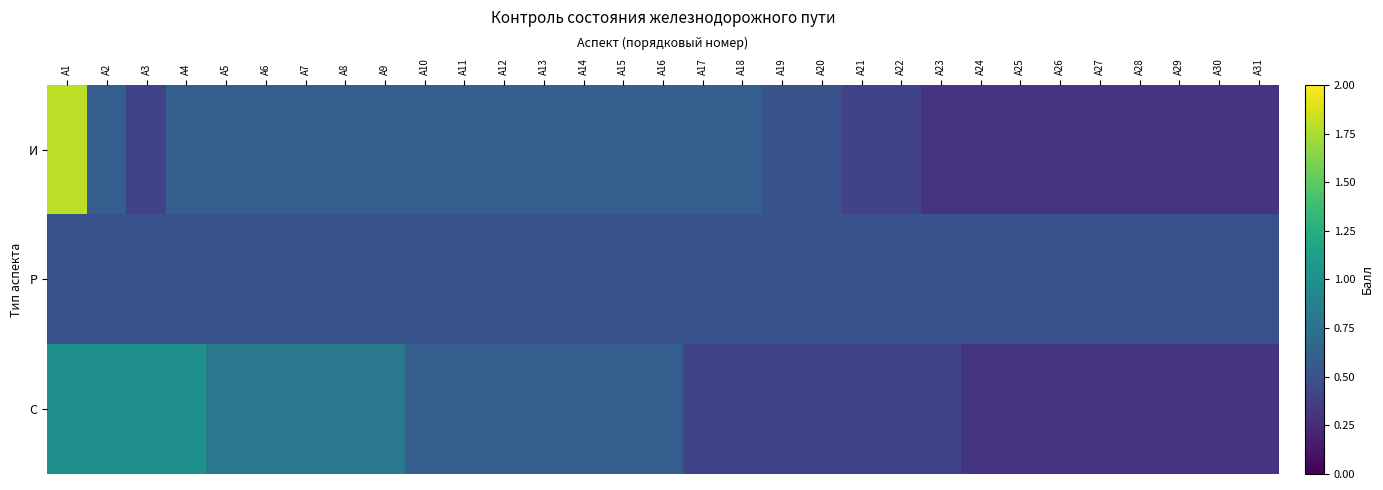

What is the greatest value displayed?

1.8